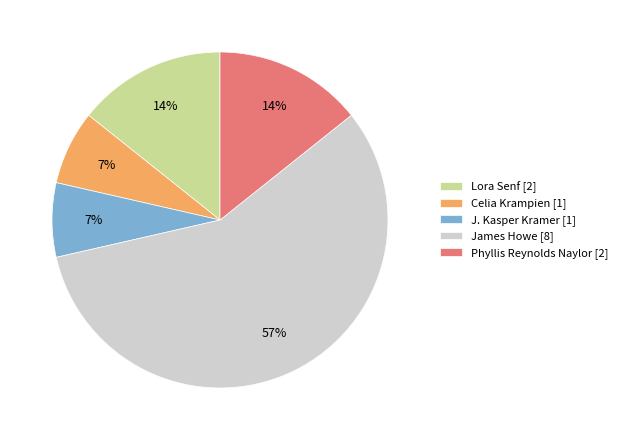

To the nearest percent, what percentage of the pie is J. Kasper Kramer [1]?

7%